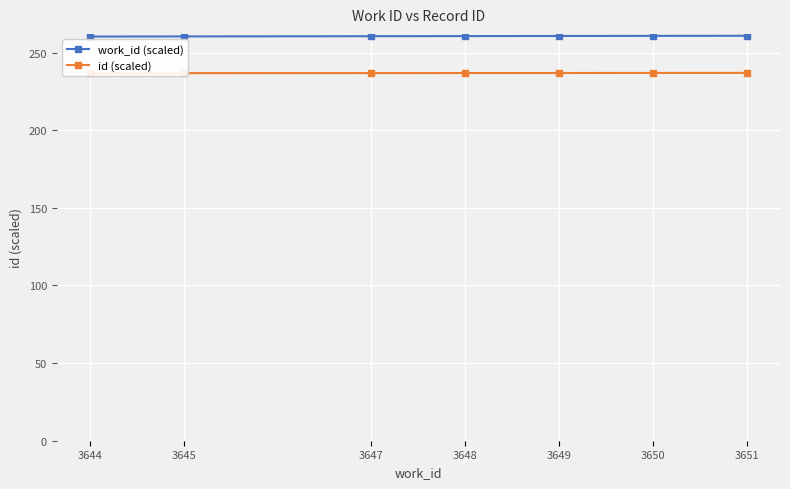

At which category is the sum across all series the highest?

3651